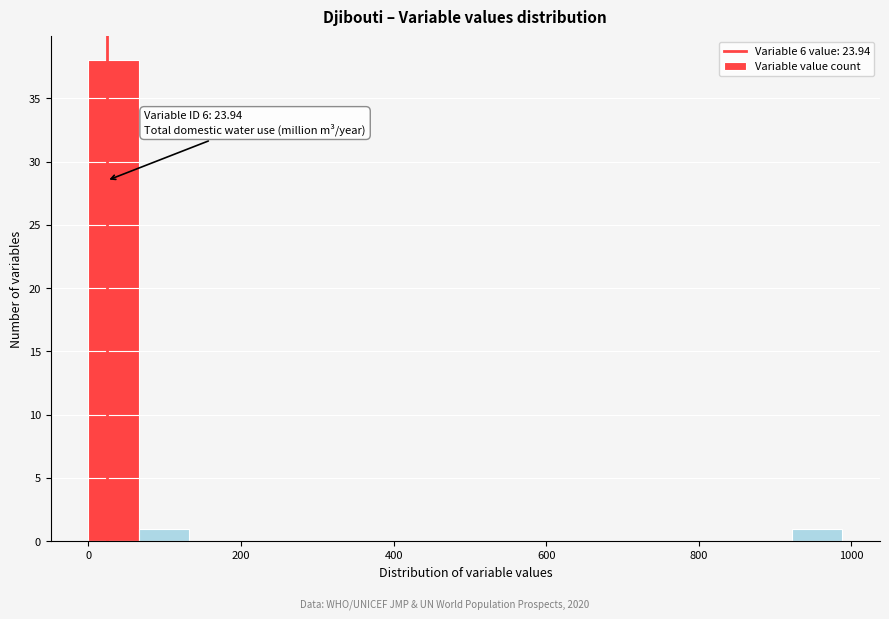

Read against the x-axis, roughly where is the centre of the tallest bar?

40